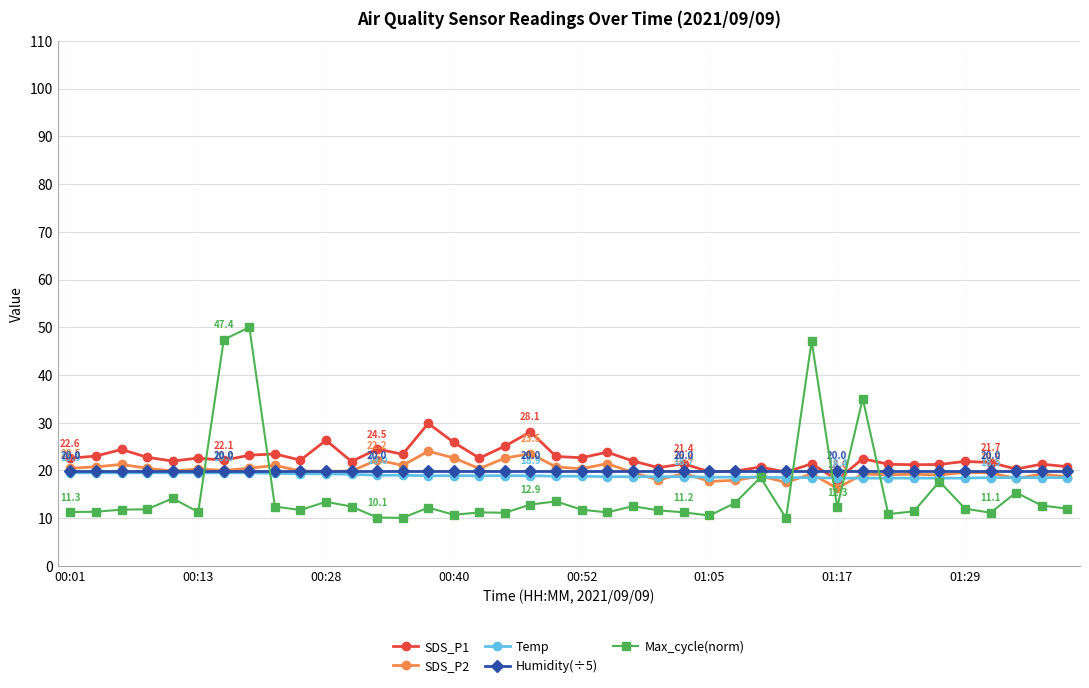

What is the highest value of the SDS_P2 series?

24.0